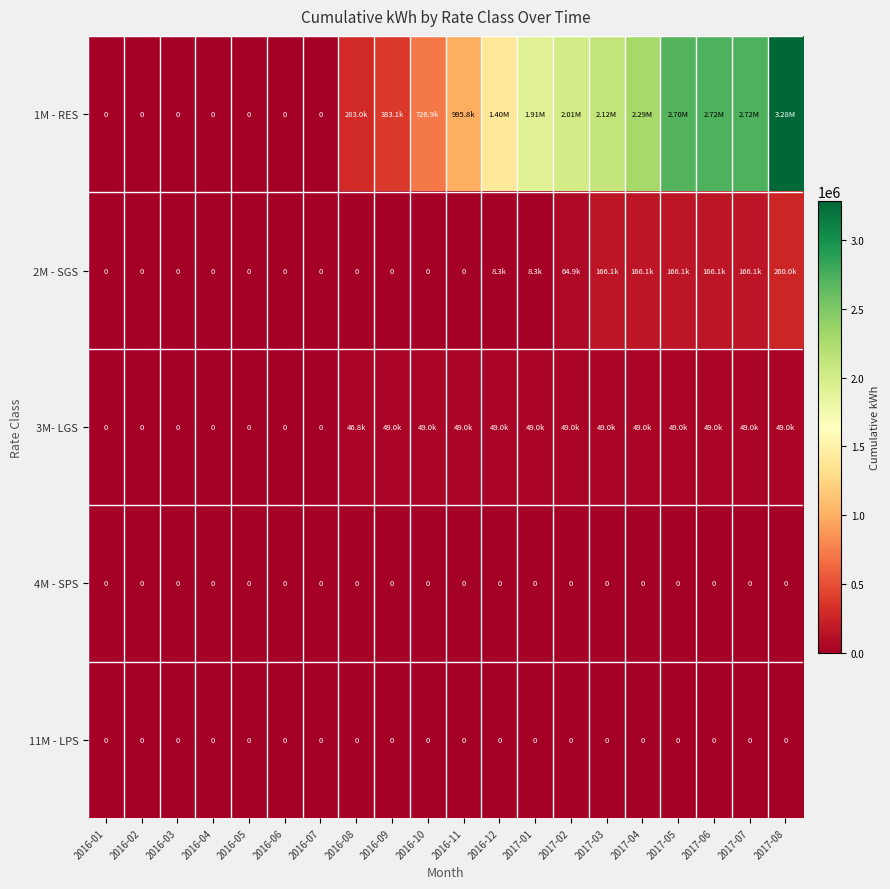

At which category is the sum across all series the highest?

2017-08